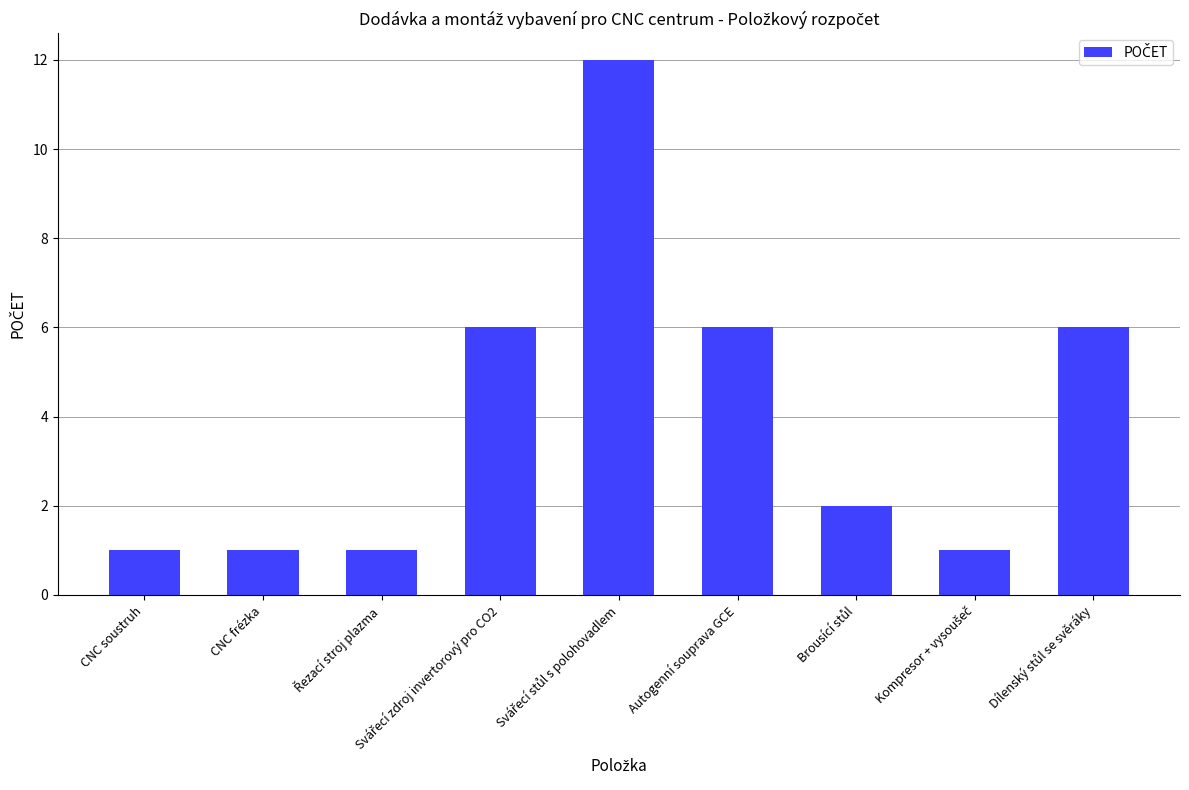

What is the label of the 8th bar from the right?

CNC frézka